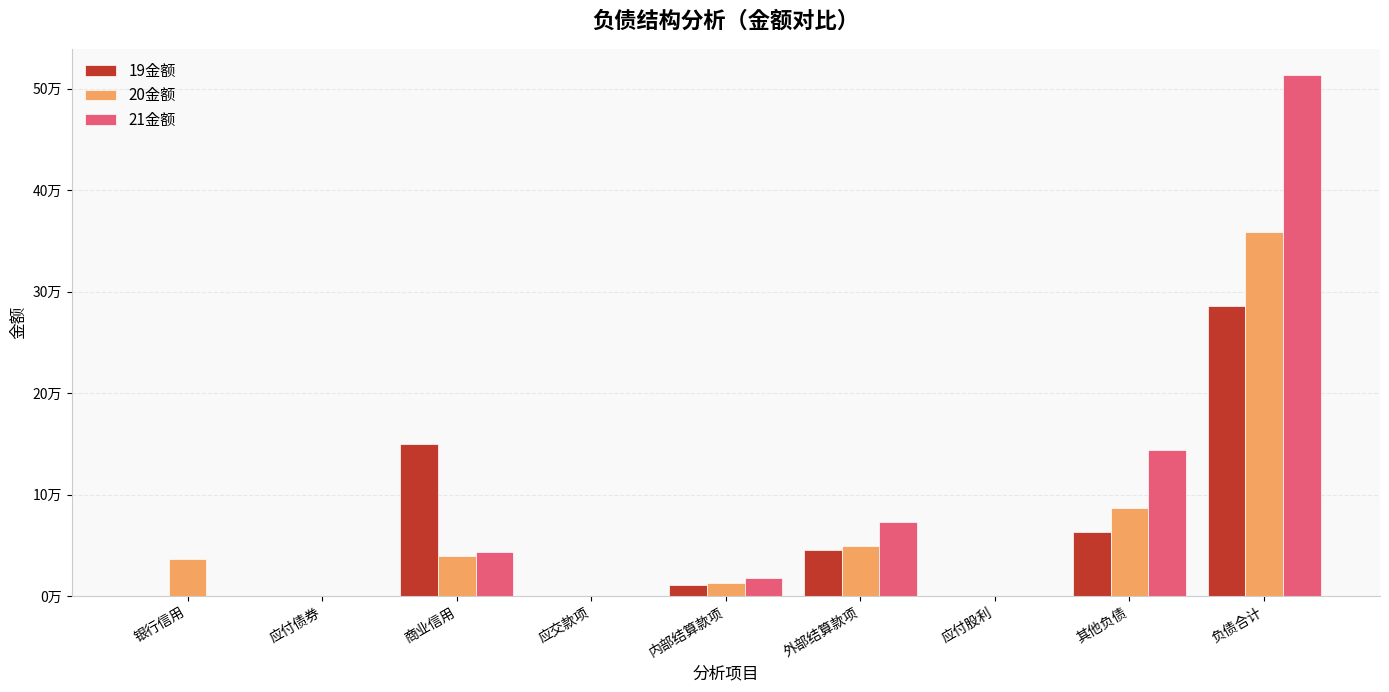

Reading left to right, extract all data points from this chart.

19金额: 0.0	0.0	150134.5	0.0	11149.7	45532.4	0.0	63045.1	285602.7
20金额: 36174.4	0.0	38970.7	0.0	12600.5	49534.0	0.0	86744.1	358376.1
21金额: 0.0	0.0	43425.5	0.0	17605.3	73191.8	0.0	143417.0	513661.7